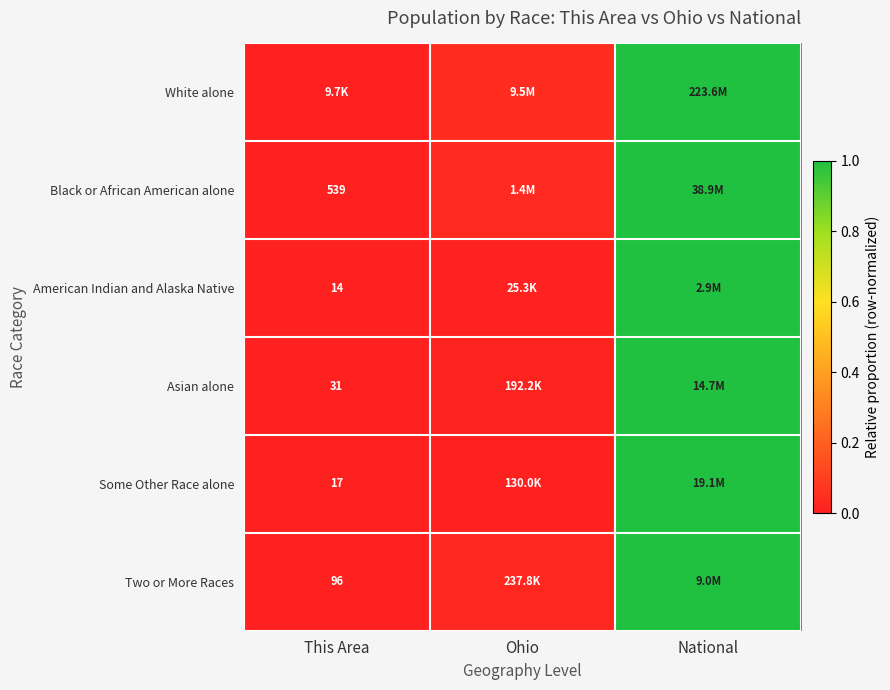

Is the value of Black or African American alone at This Area greater than the value of American Indian and Alaska Native at This Area?

Yes